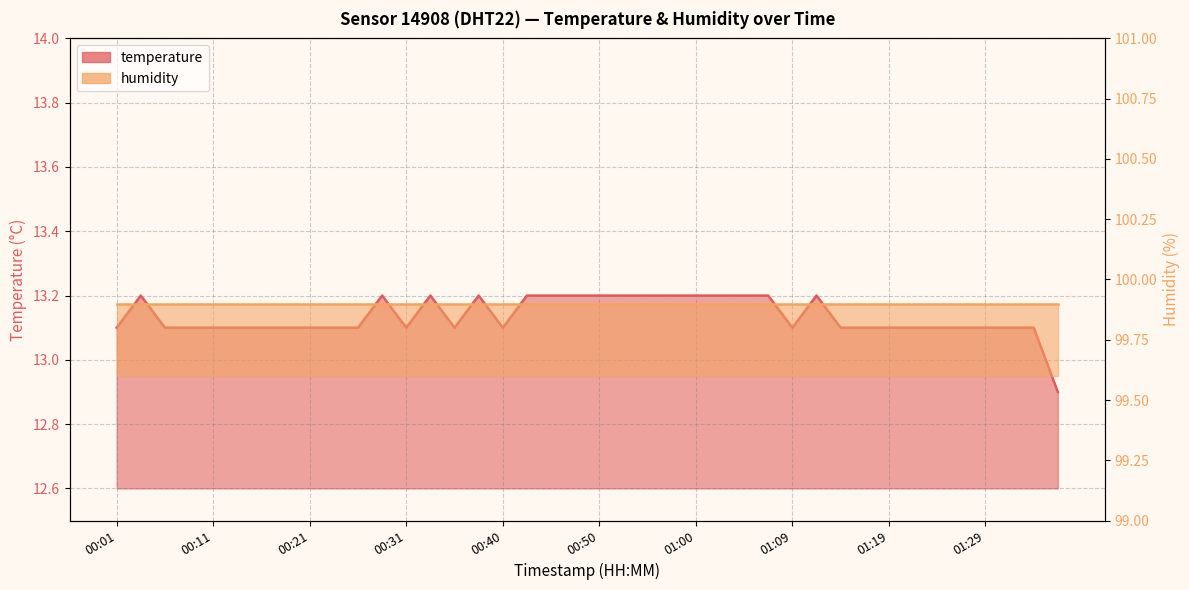

True or false: the data shows 3.3 at 00:18.

False